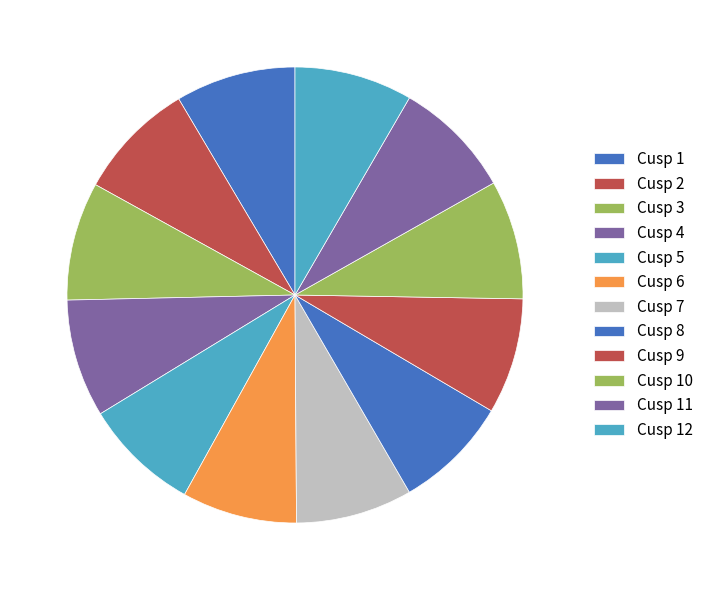

Approximately how many times larger is the value at Cusp 6 compared to Cusp 12?

1.0